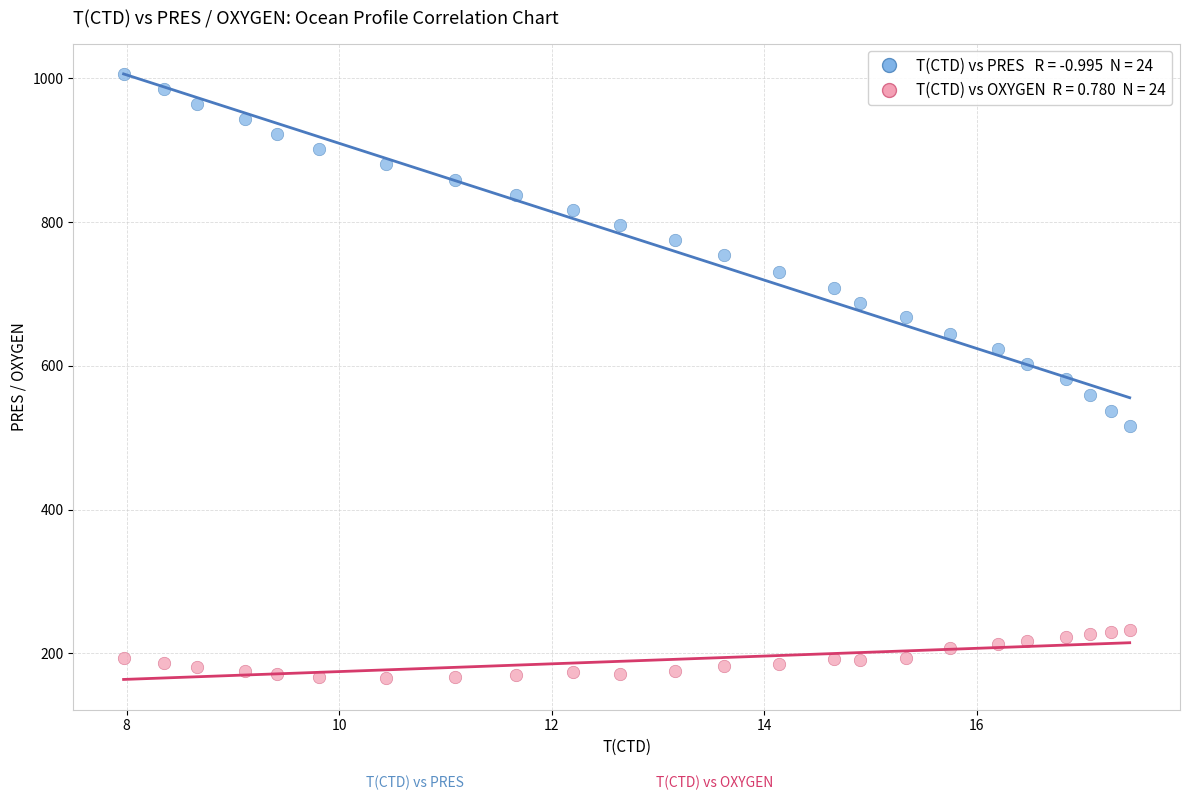

Across all data points, what is the range of X values (max minus min)?

9.5